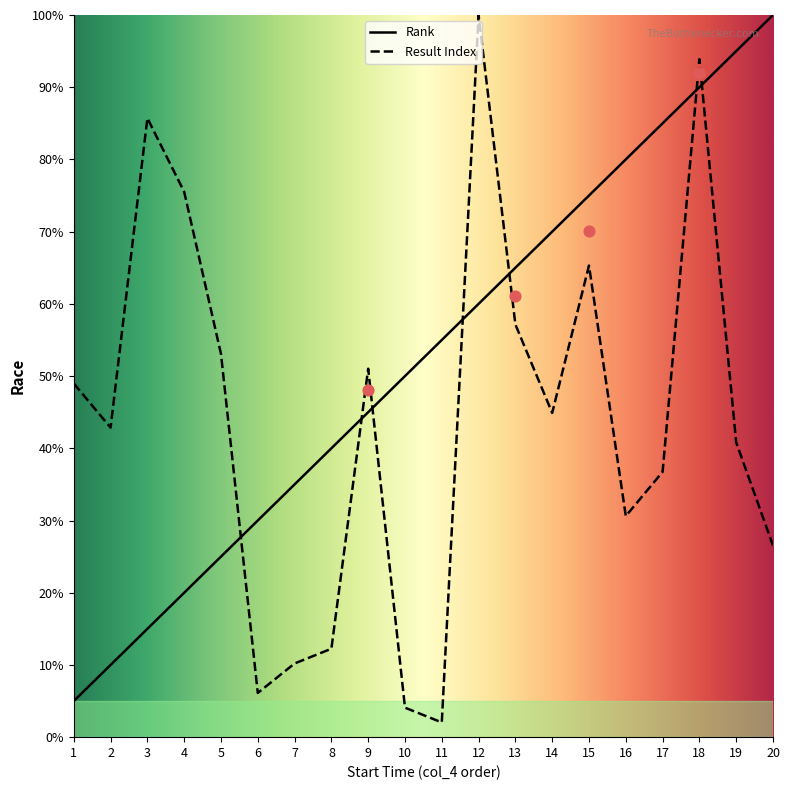

What are all the series names shown in the legend?

Rank, Result Index